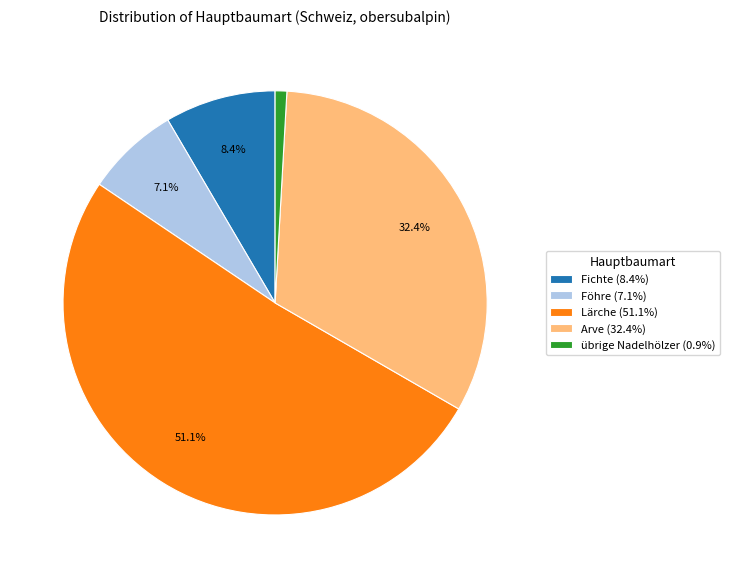

Does any single category account for the majority?

Yes